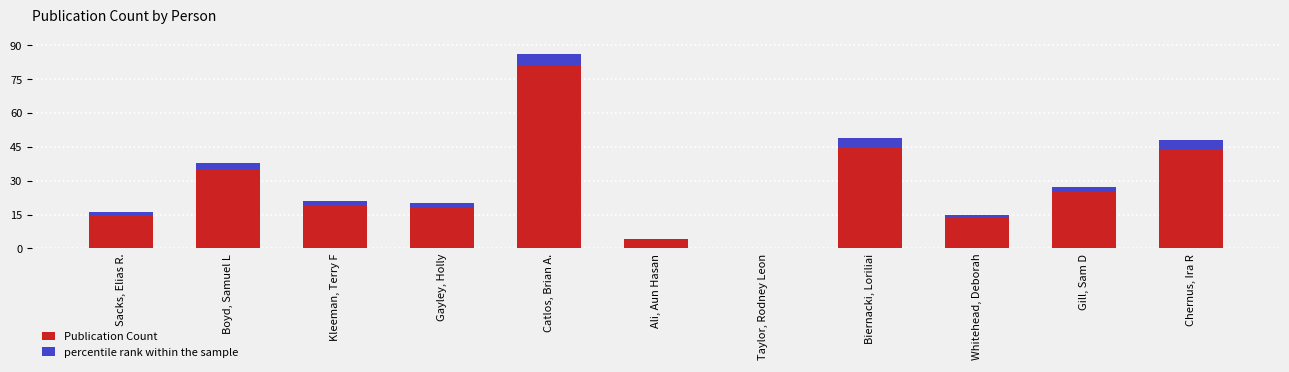

What is the label of the 1st bar from the left?

Sacks, Elias R.